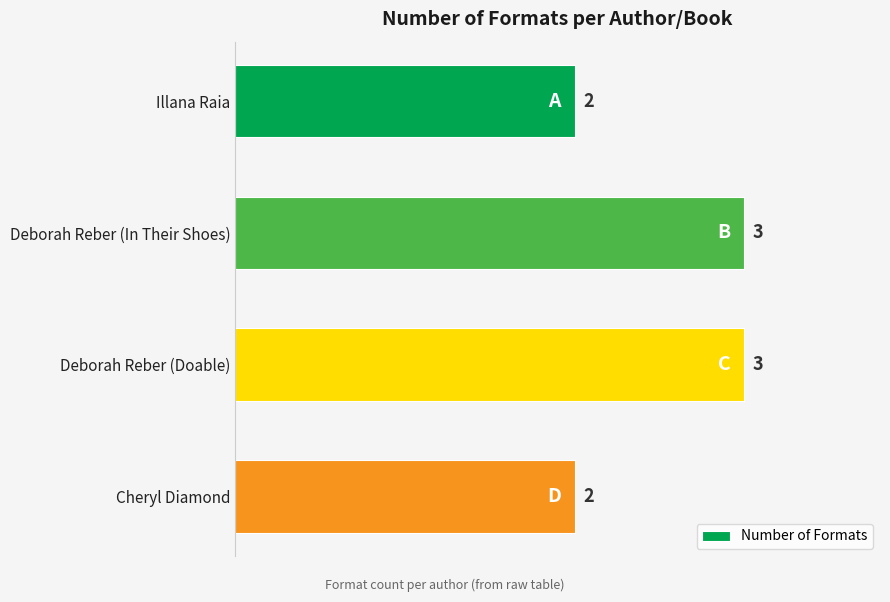

What is the ratio of the value at Deborah Reber (Doable) to the value at Deborah Reber (In Their Shoes)?

1.0